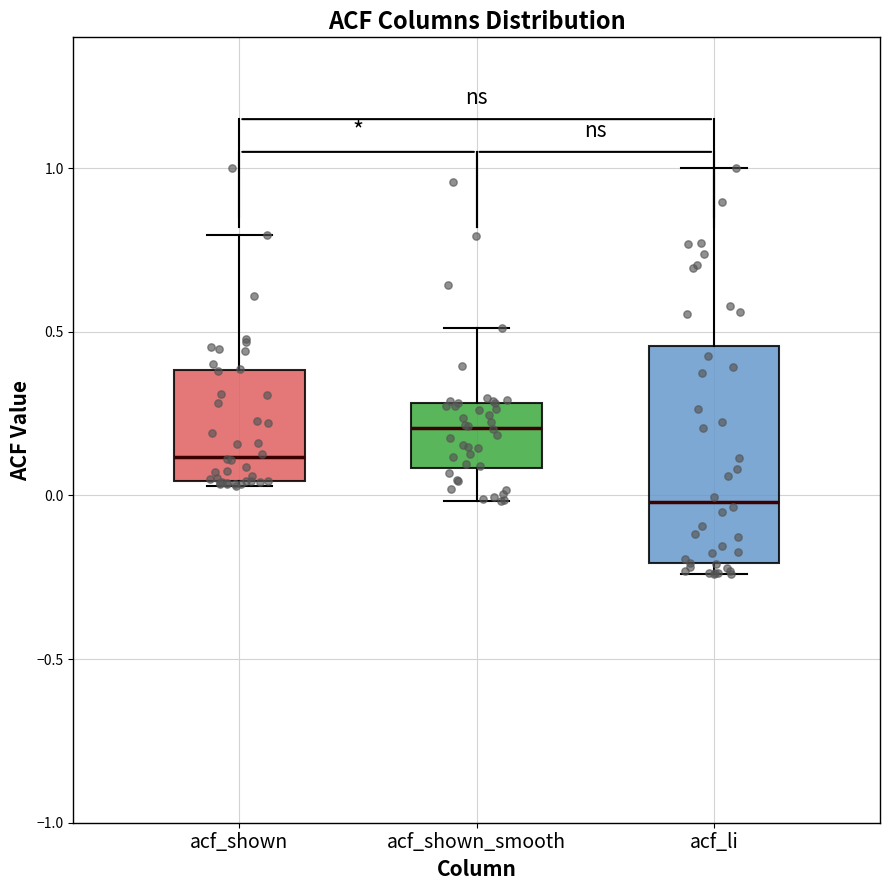

Comparing the boxes themselves (not the whiskers), which one is the tallest?

acf_li